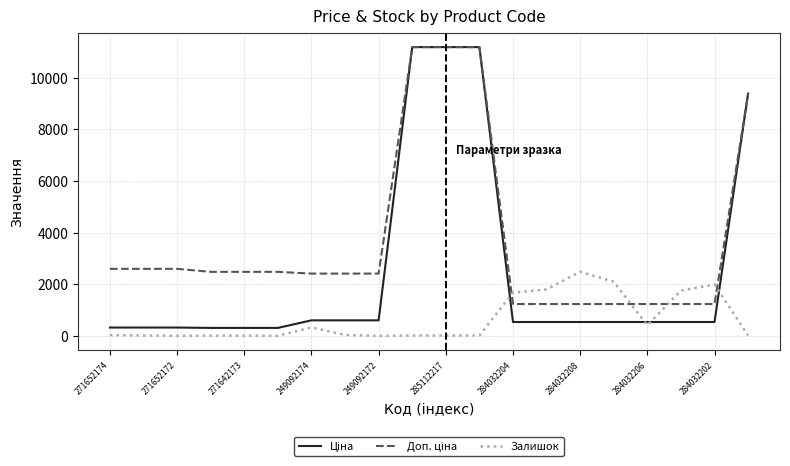

Does the chart have visible grid lines?

Yes